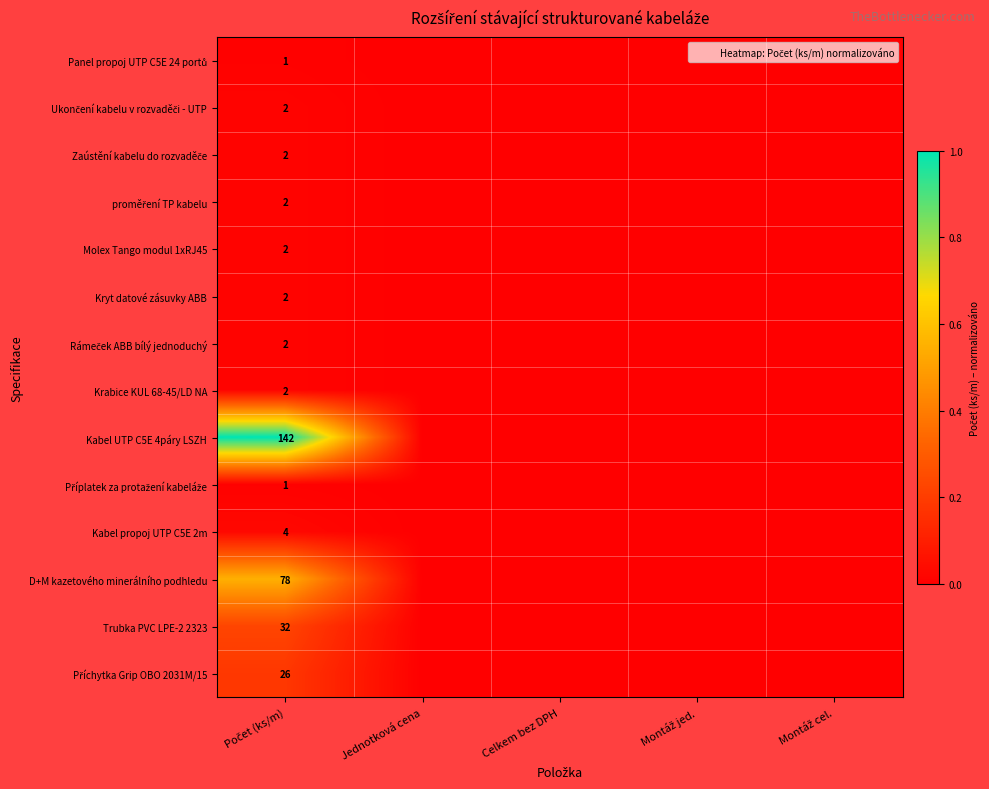

How many series are shown in this chart?

14